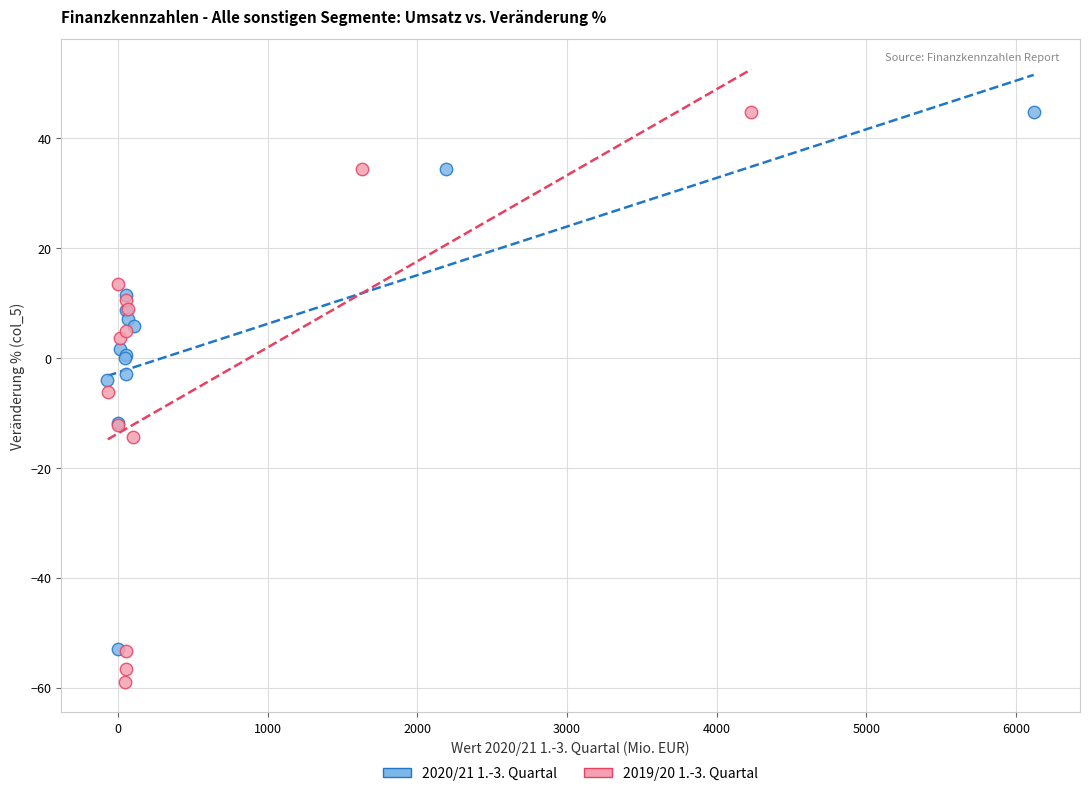

Which series has the largest Y range (max minus min)?

2019/20 1.-3. Quartal